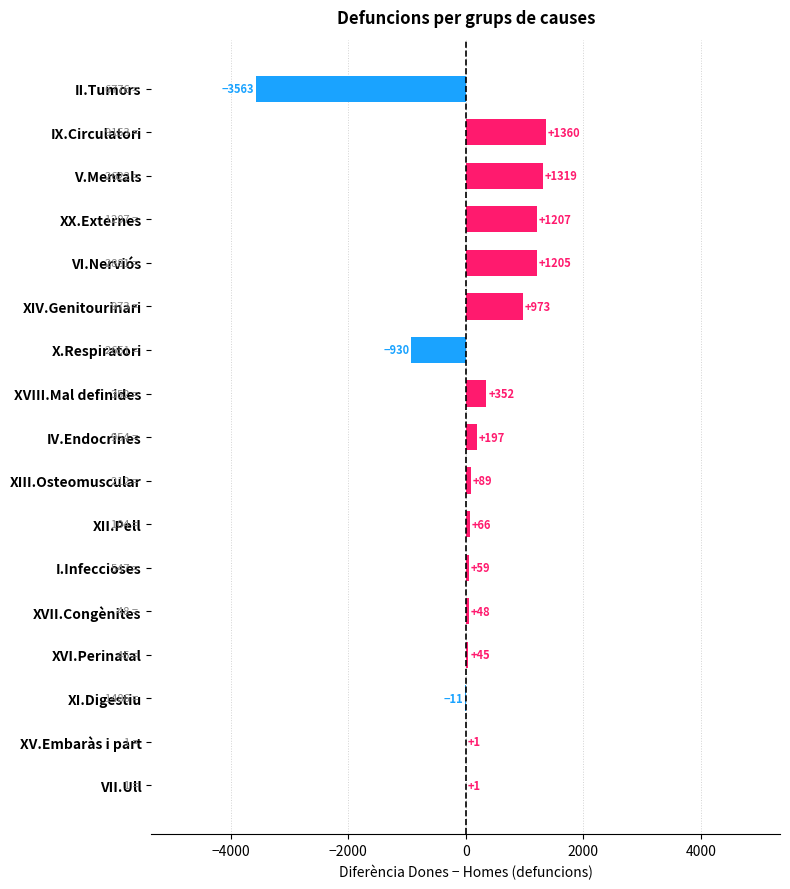

What is the change in value from XIV.Genitourinari to II.Tumors?

-4536